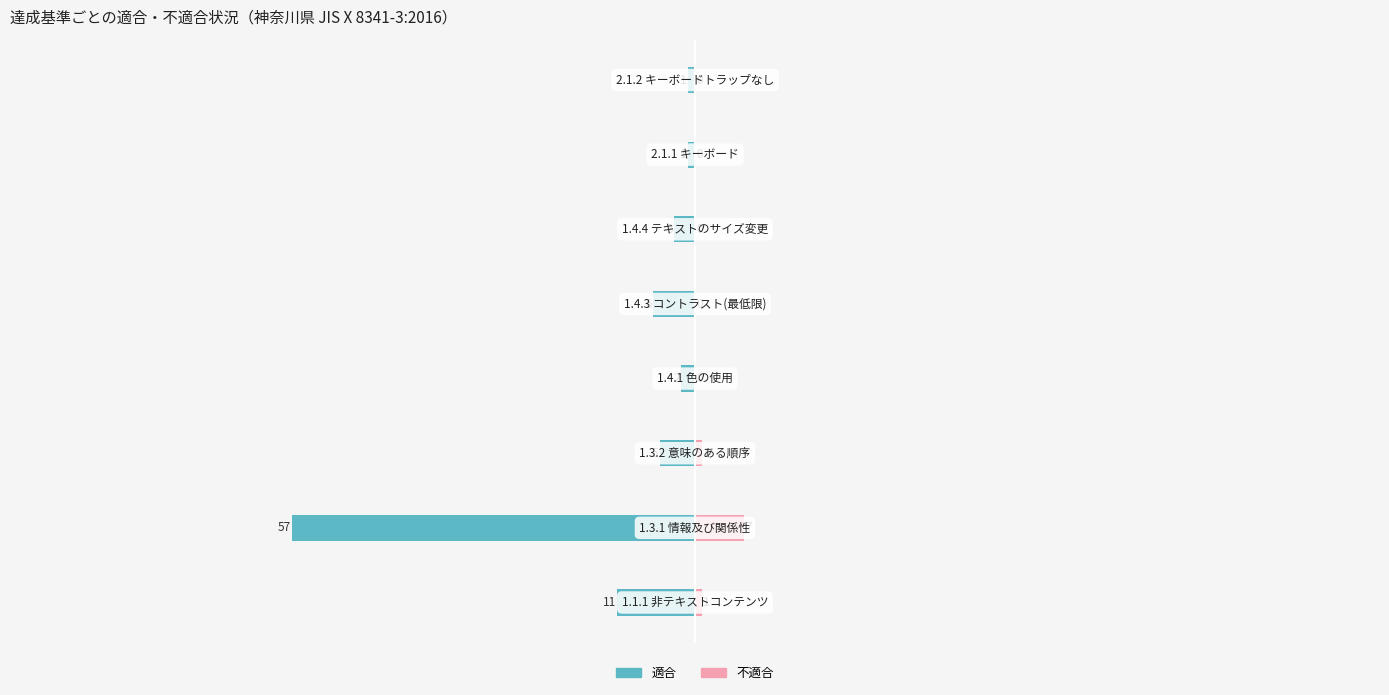

What is the average value of the 不適合 series?

1